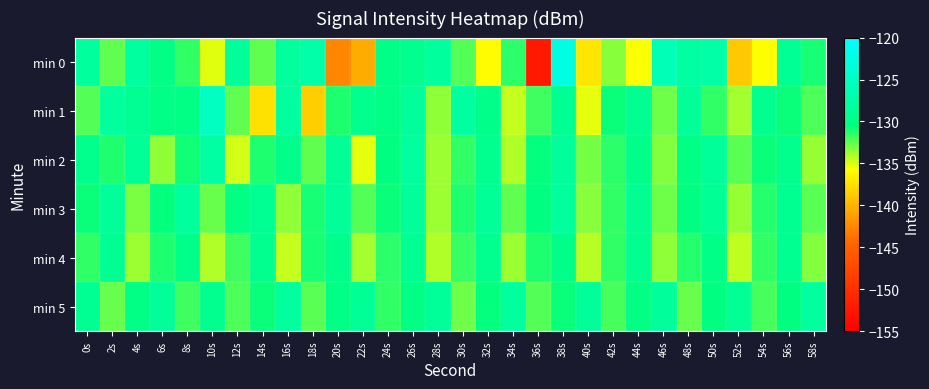

How many series are shown in this chart?

6